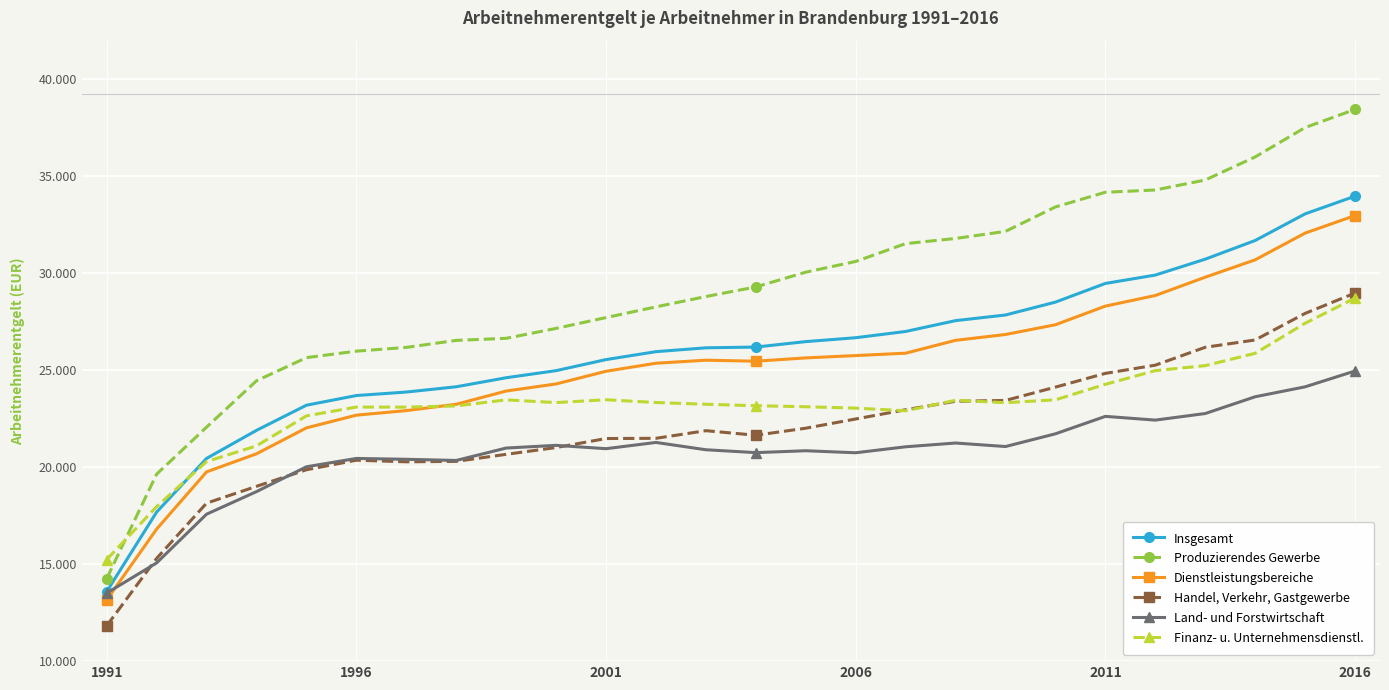

What are all the series names shown in the legend?

Insgesamt, Produzierendes Gewerbe, Dienstleistungsbereiche, Handel, Verkehr, Gastgewerbe, Land- und Forstwirtschaft, Finanz- u. Unternehmensdienstl.